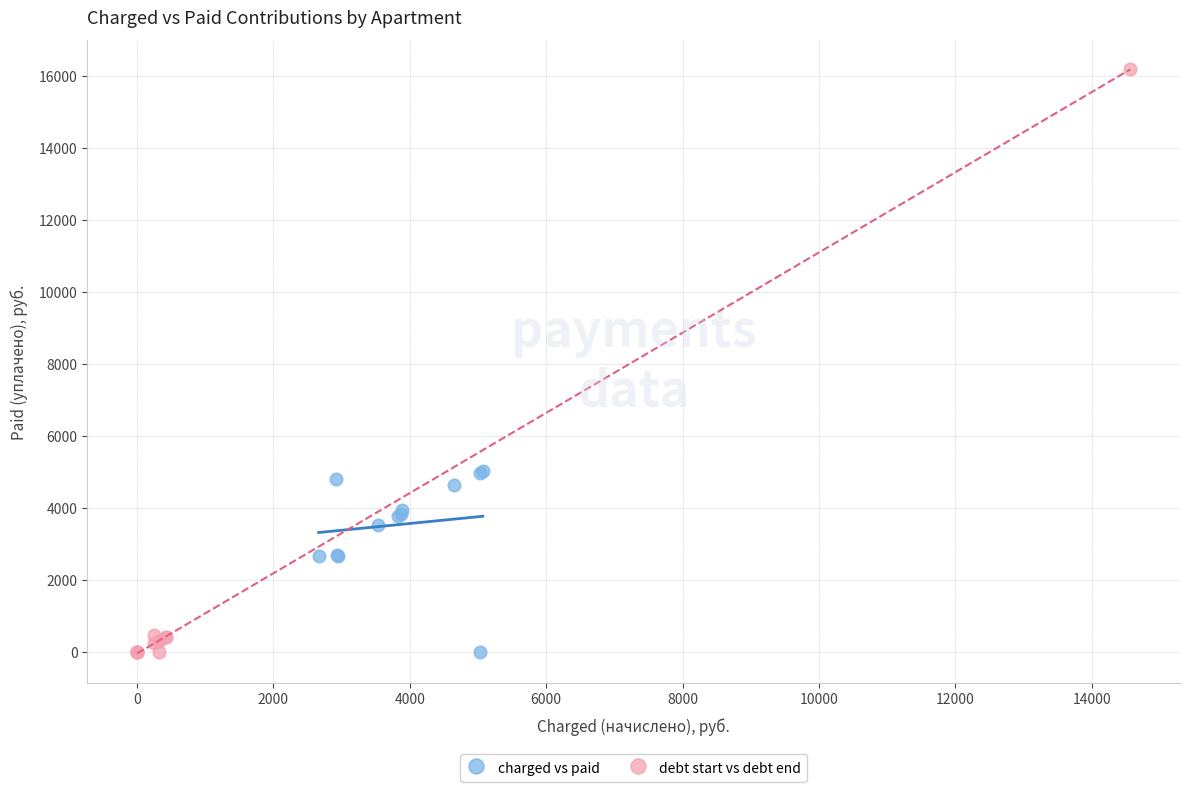

Which series contains the highest Y value?

debt start vs debt end